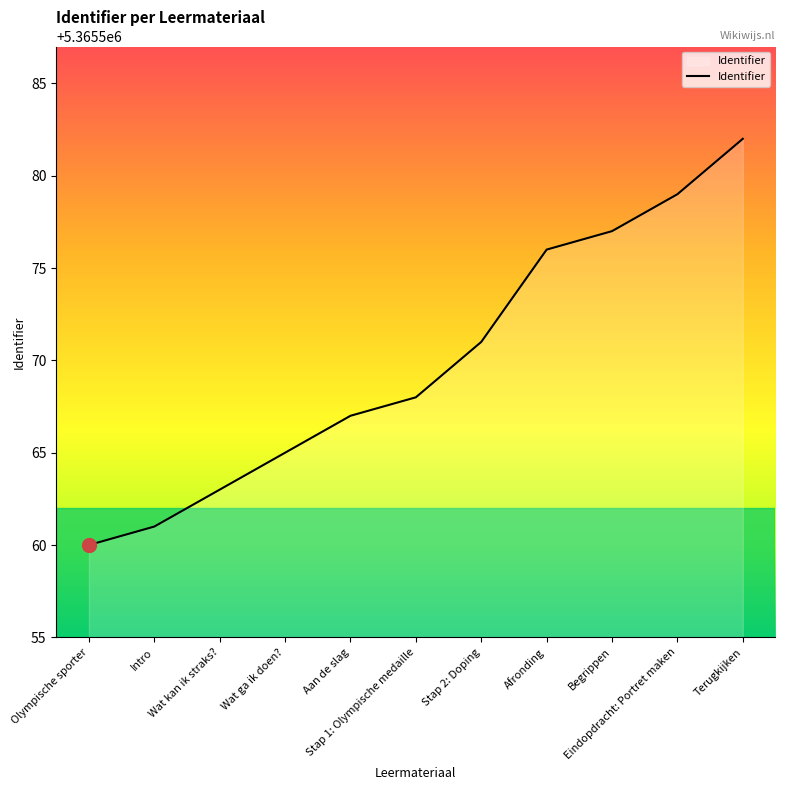

List the labels in order of value, smallest first.

Olympische sporter, Intro, Wat kan ik straks?, Wat ga ik doen?, Aan de slag, Stap 1: Olympische medaille, Stap 2: Doping, Afronding, Begrippen, Eindopdracht: Portret maken, Terugkijken